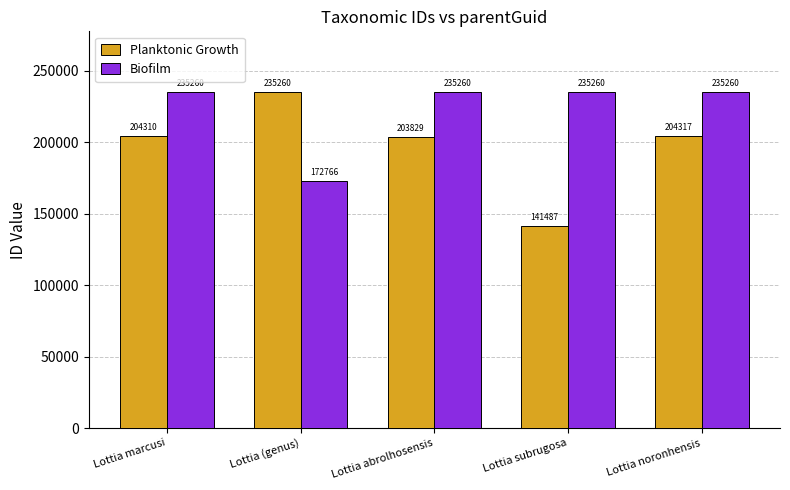

What is the label of the 3rd bar from the left?

Lottia abrolhosensis